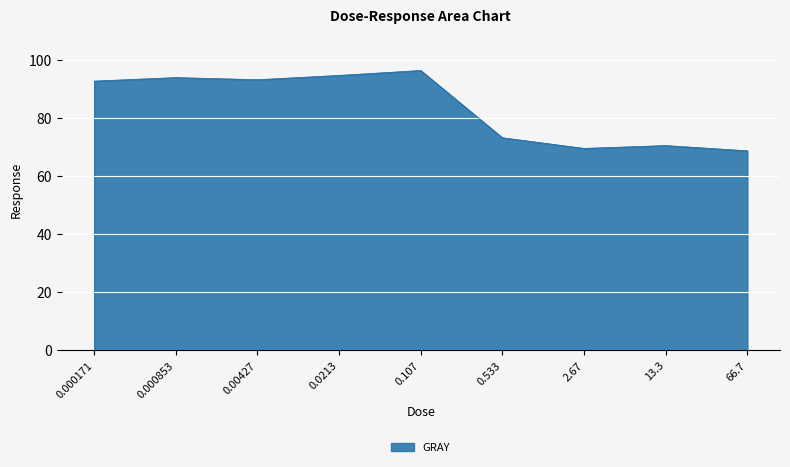

At which label is the value closest to 82?

0.533